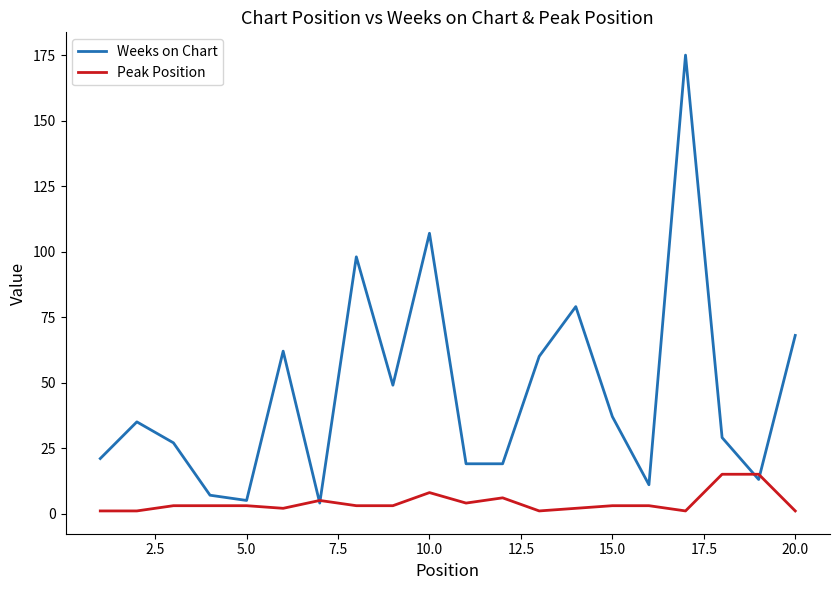

What are all the series names shown in the legend?

Weeks on Chart, Peak Position